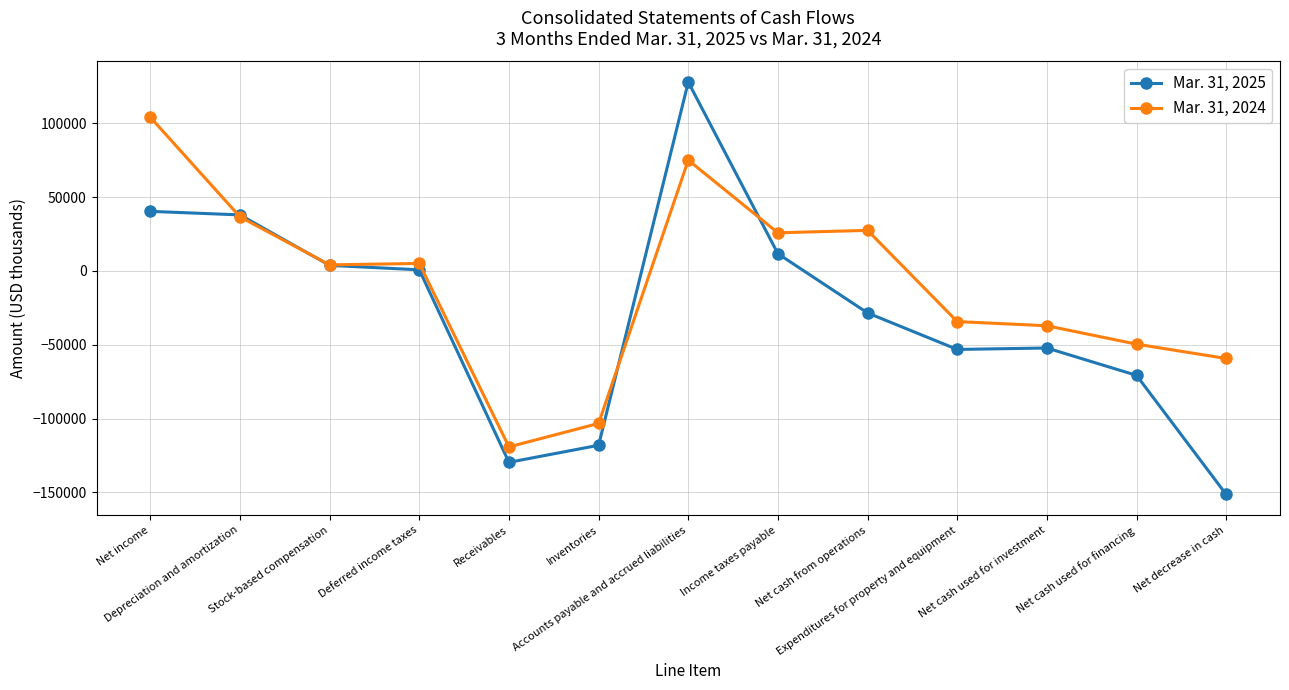

What is the average value of the Mar. 31, 2025 series?

-29353